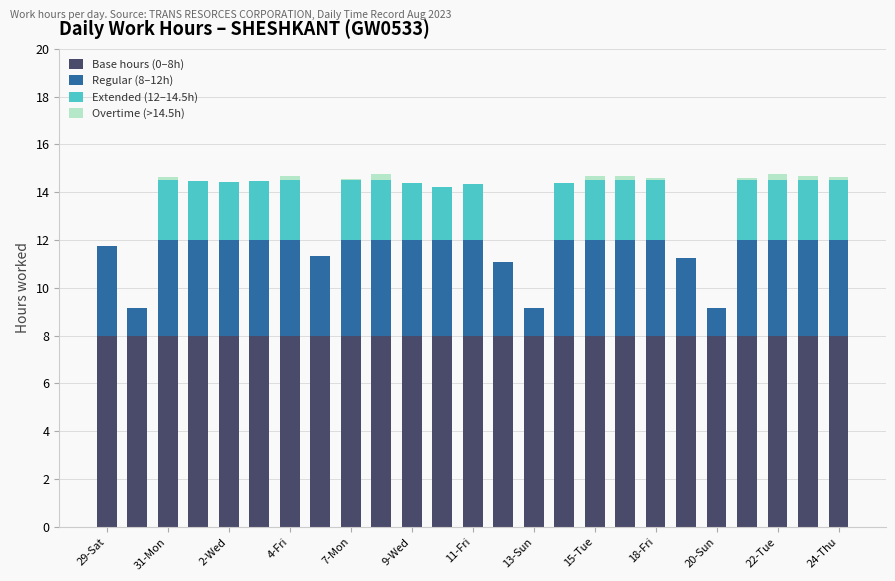

What is the highest value of the Base hours (0–8h) series?

8.0